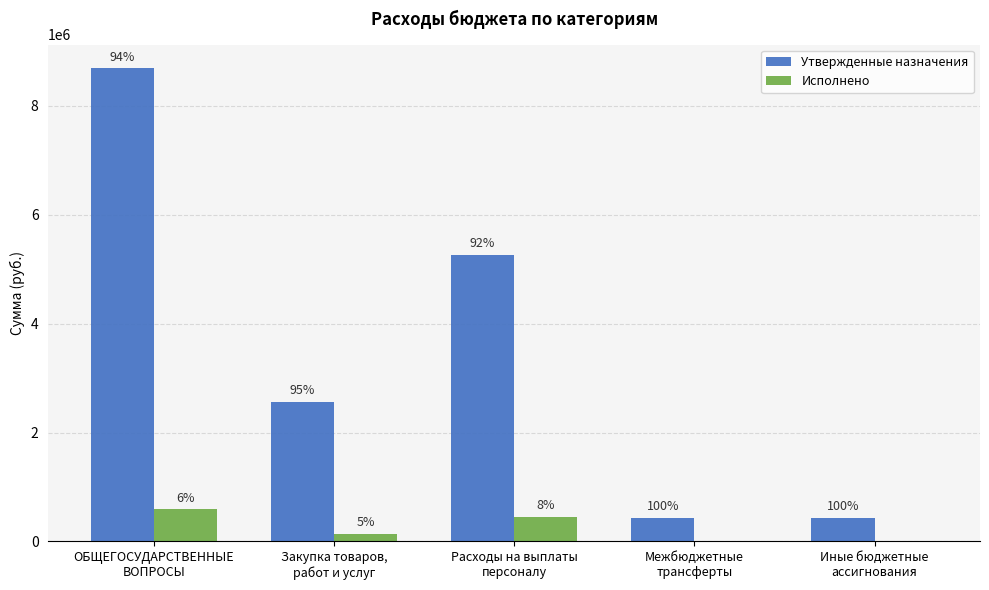

Where is Утвержденные назначения nearest to the value 4560914?

Расходы на выплаты
персоналу